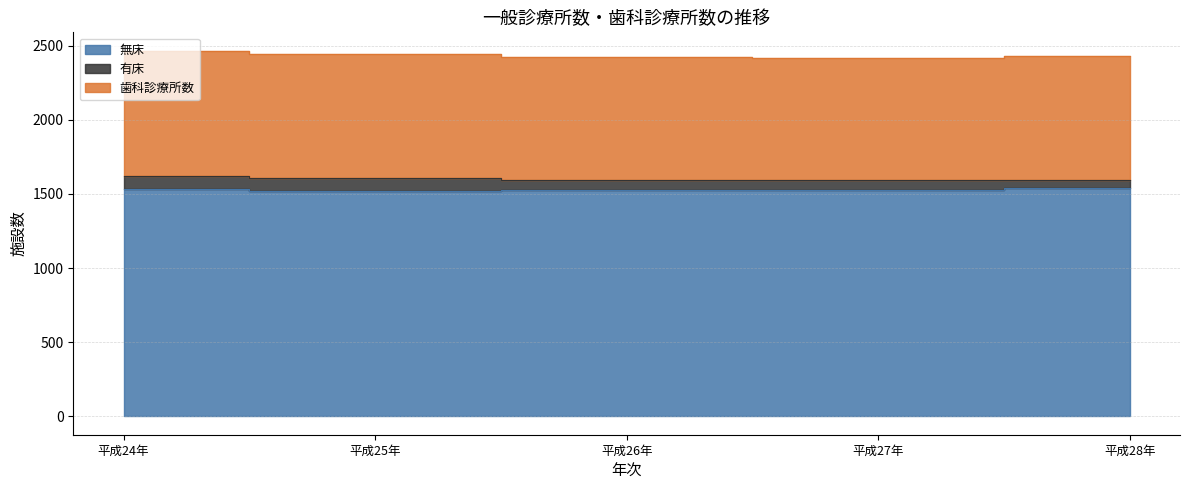

What is the spread (max minus min) of values at 平成28年?

1478